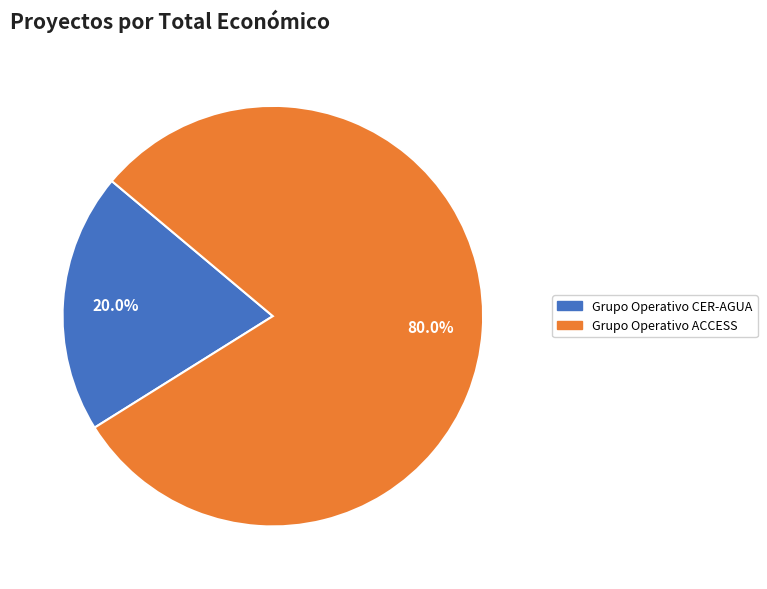

Is there any slice that represents more than half of the pie?

Yes